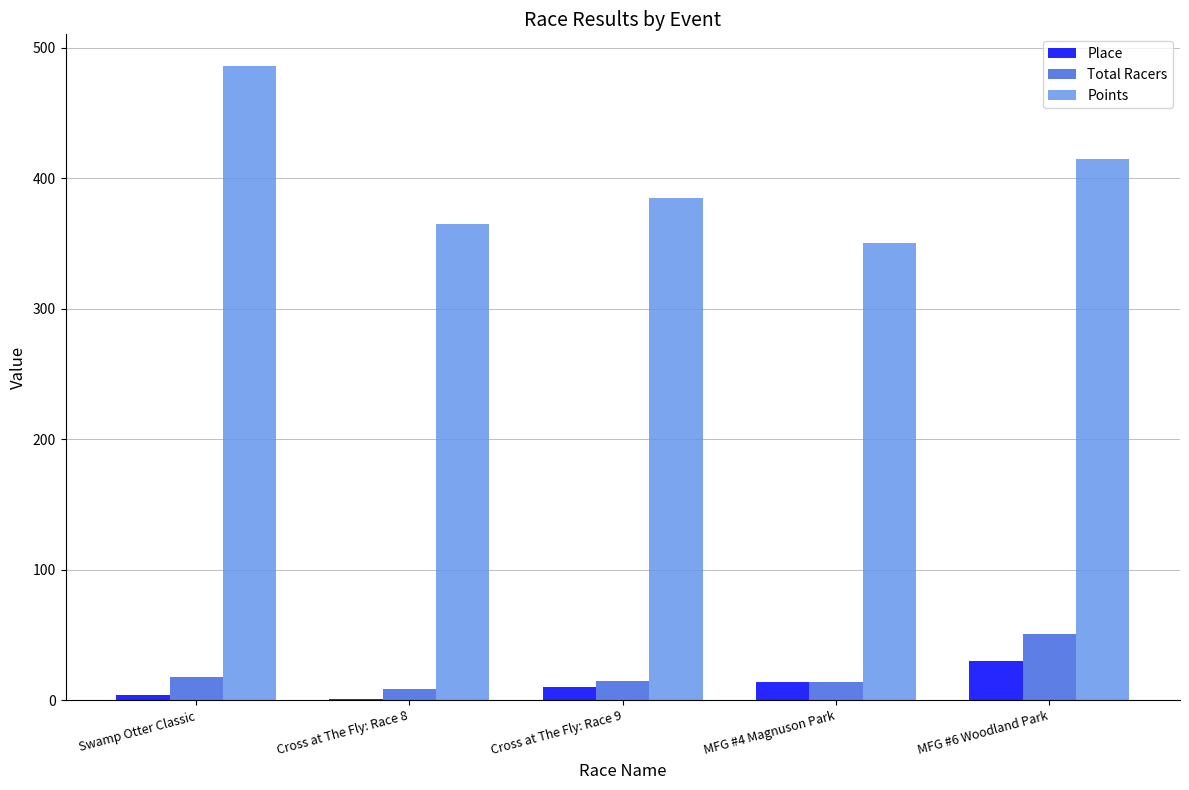

True or false: Place has a value of 10.0 at Cross at The Fly: Race 9.

True